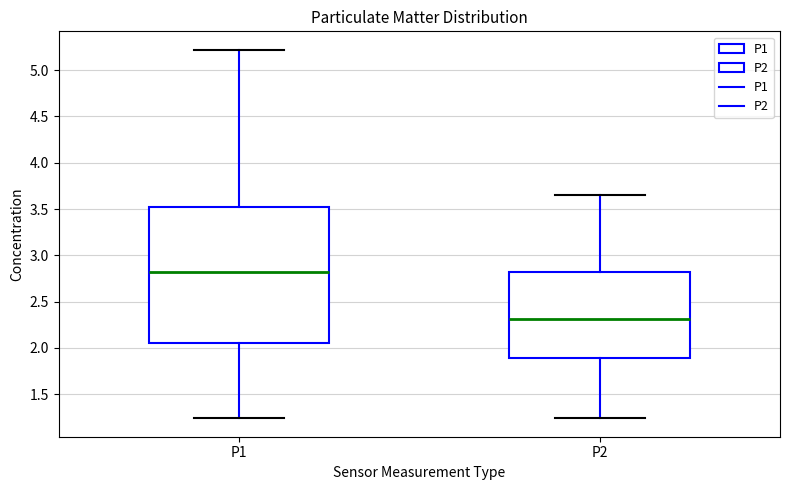

Reading left to right, read every box against the y-axis: the position of its median line, the range the box covers, and the ends of its whiskers. The values are not printed on the chart, so give them approximately, as read against the axis.

P1: median 2.85, box 2.05 to 3.50, whiskers 1.25 to 5.20
P2: median 2.30, box 1.90 to 2.80, whiskers 1.25 to 3.65